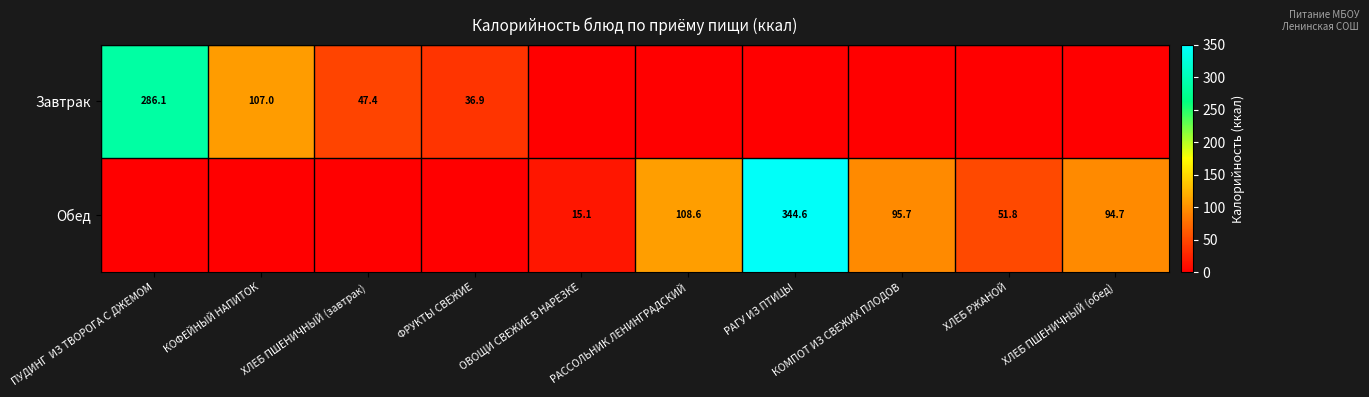

True or false: Обед has a value of 51.8 at ХЛЕБ РЖАНОЙ.

True